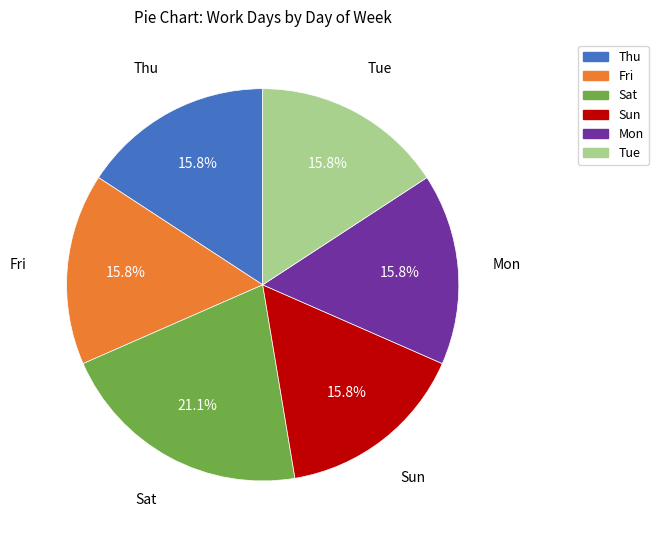

Does any single category account for the majority?

No